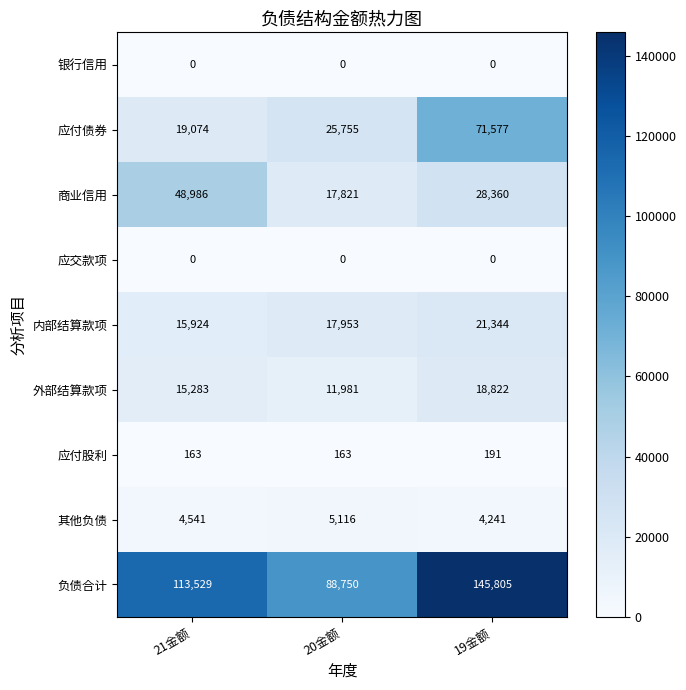

Reading right to left, extract all data points from this chart.

银行信用: 0	0	0
应付债券: 71577	25755	19074
商业信用: 28360	17821	48986
应交款项: 0	0	0
内部结算款项: 21344	17953	15924
外部结算款项: 18822	11981	15283
应付股利: 191	163	163
其他负债: 4241	5116	4541
负债合计: 145805	88750	113529